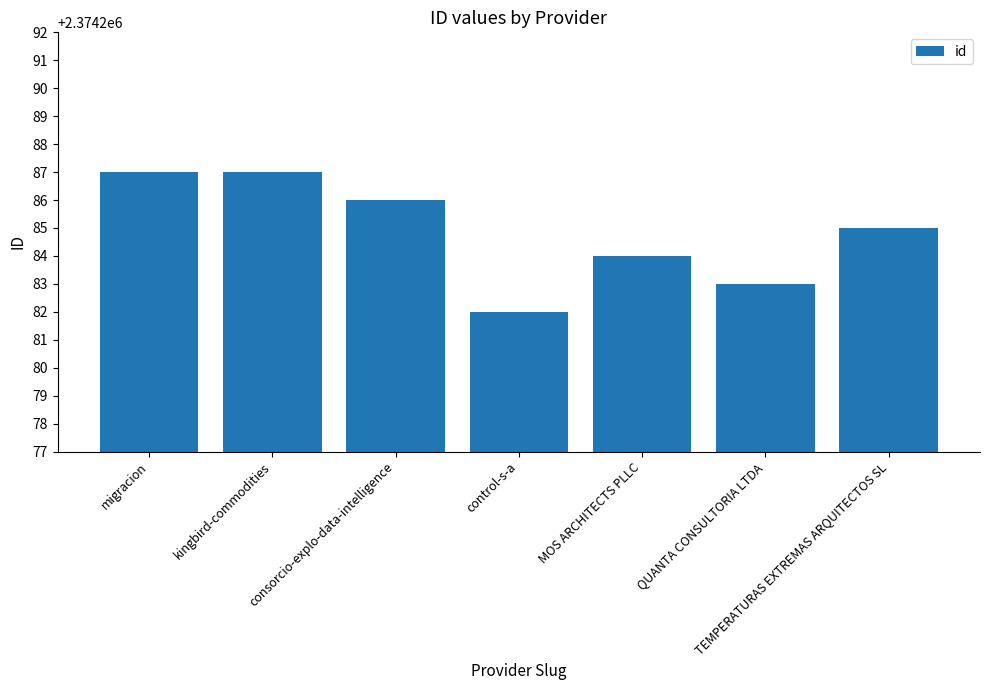

What position from the right is control-s-a?

4